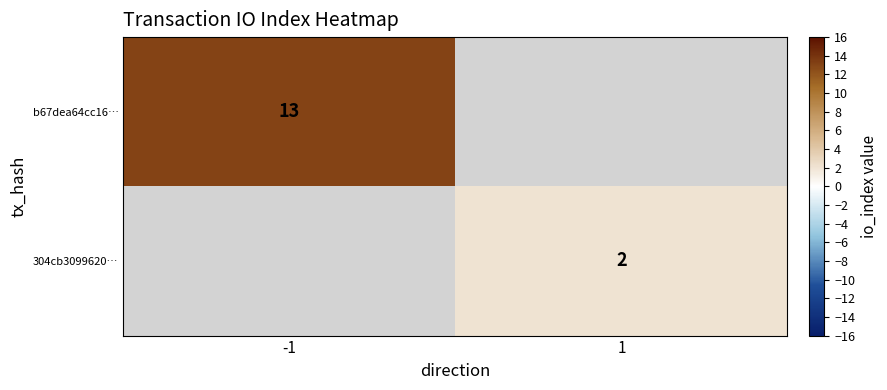

Is it true that 304cb3099620… equals 3 at 1?

False